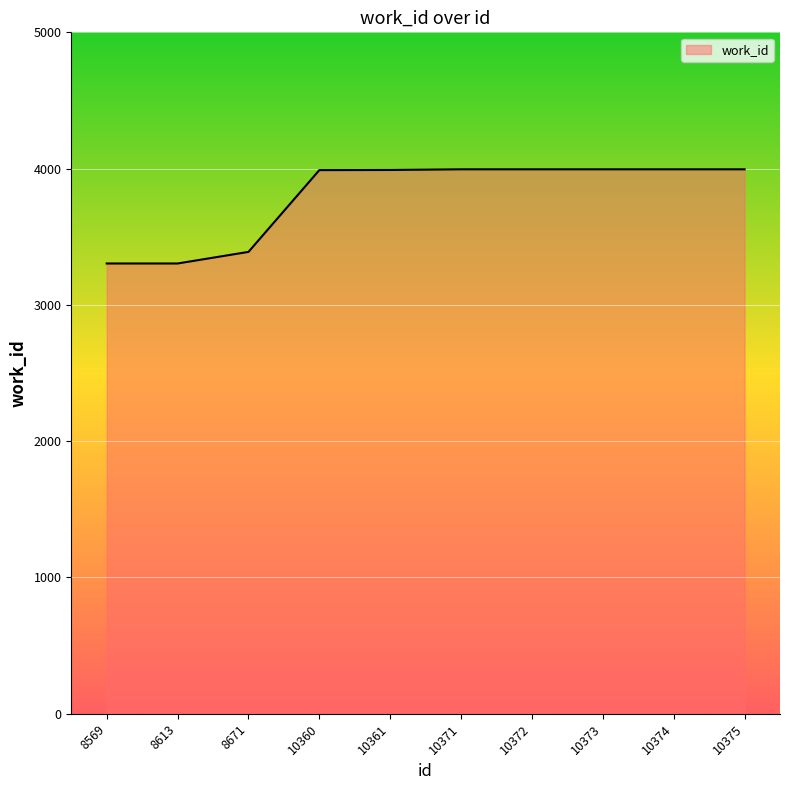

The chart shows a value of 3995 at 10371. True or false?

True